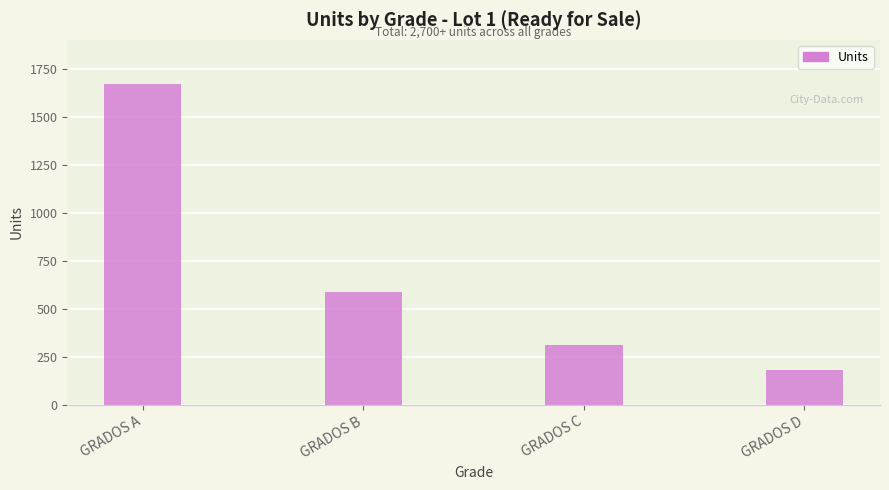

List the labels in order of value, largest first.

GRADOS A, GRADOS B, GRADOS C, GRADOS D